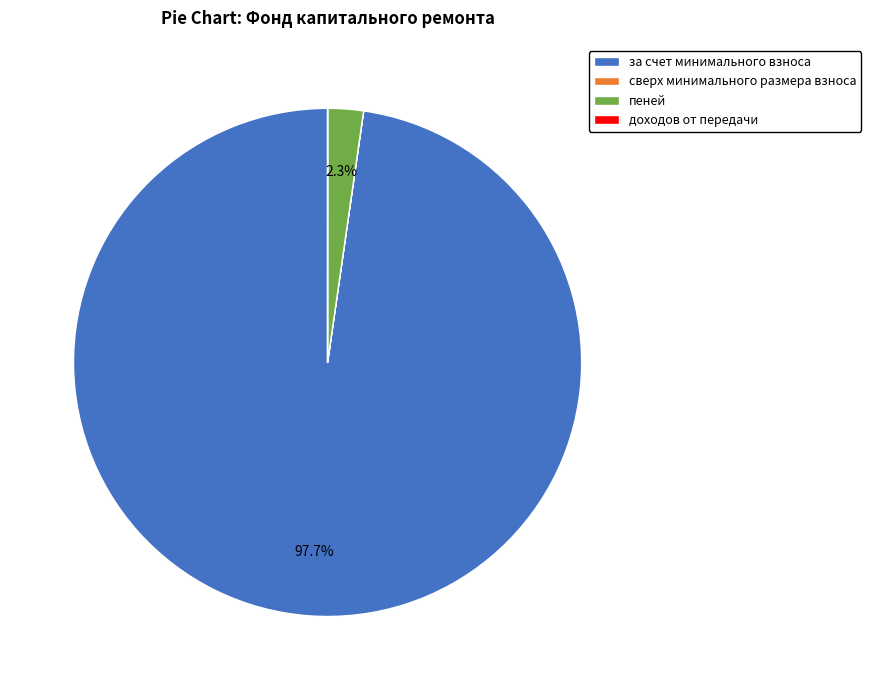

Between пеней and за счет минимального взноса, which is larger?

за счет минимального взноса